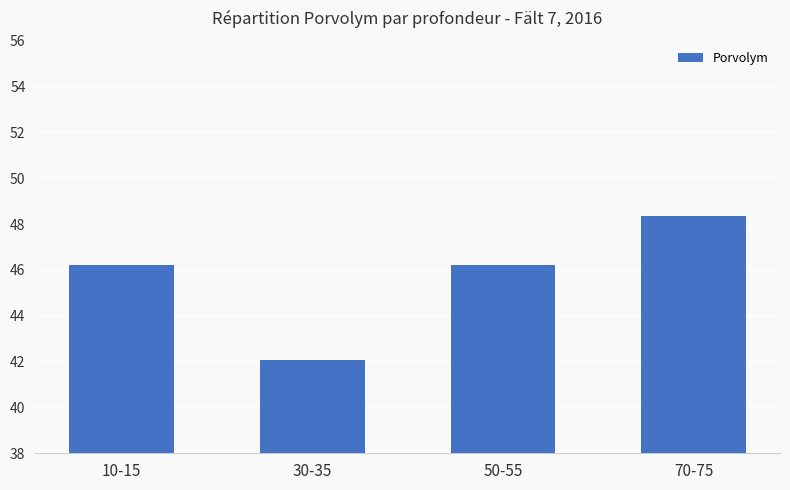

Reading left to right, list all the values displayed in this chart.

46.2	42.1	46.2	48.3